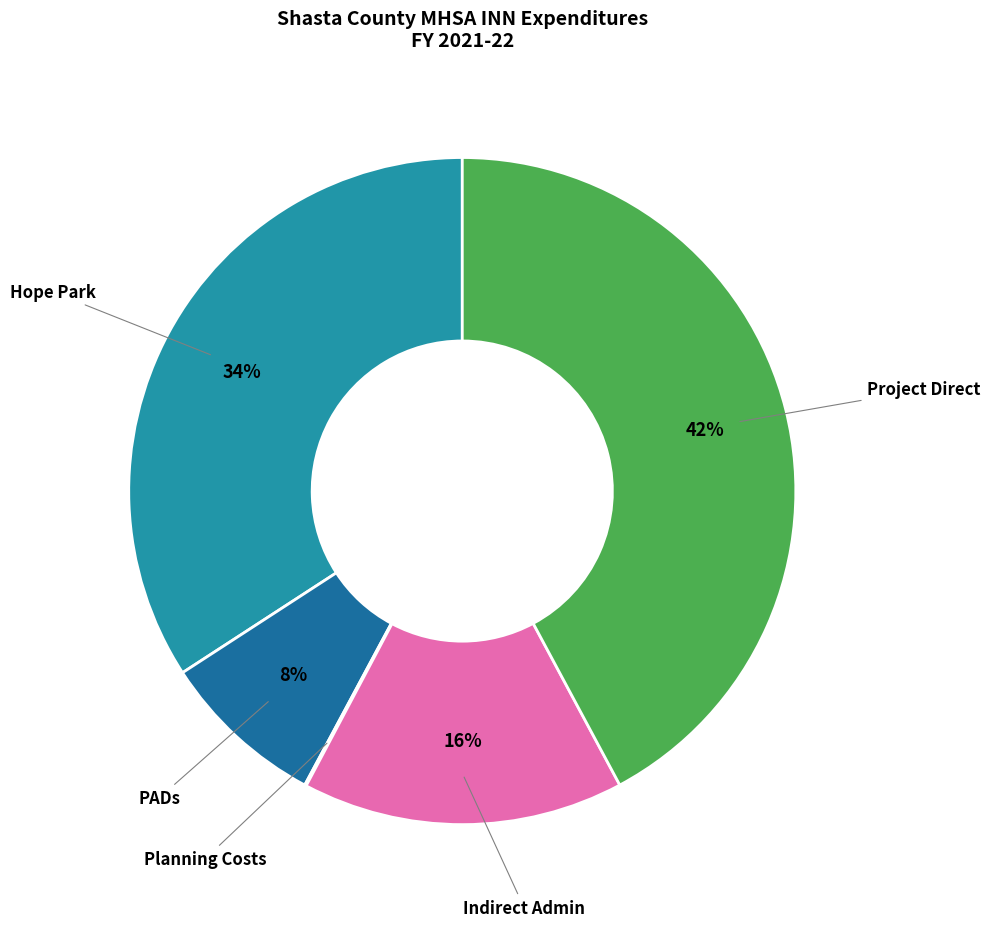

Which category has the biggest portion of the pie?

Project Direct